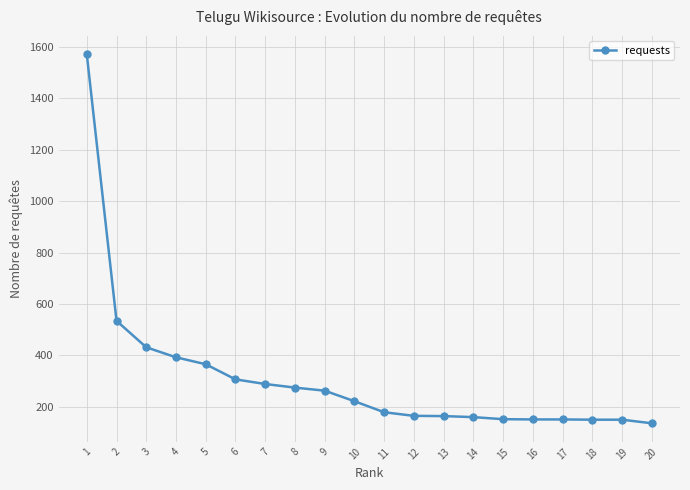

What is the value of the 8th point from the left?

274